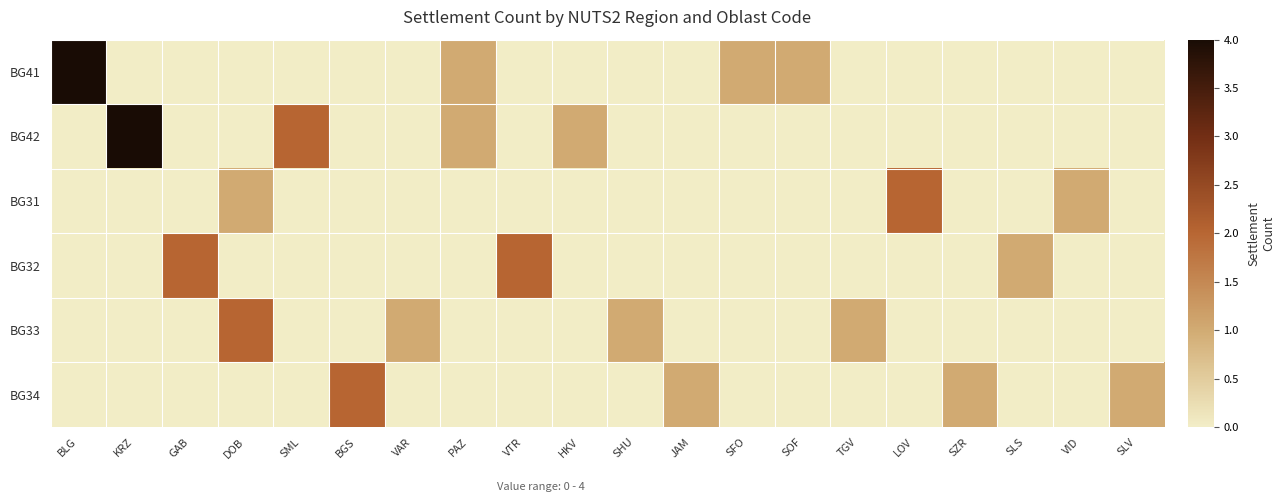

Rank the series by their maximum value, from lowest to highest.

BG31, BG32, BG33, BG34, BG41, BG42